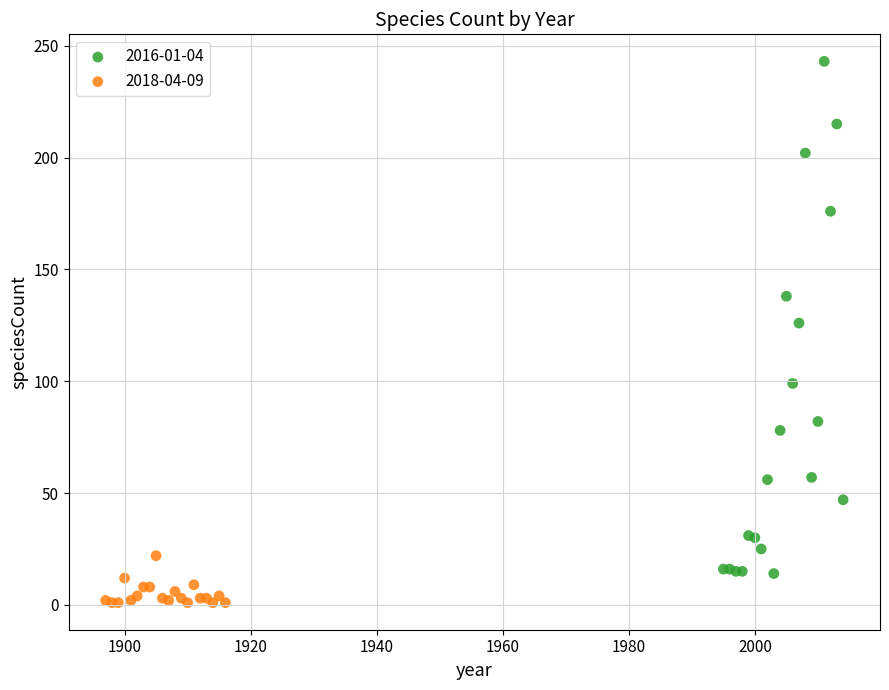

Which series has the largest Y range (max minus min)?

2016-01-04